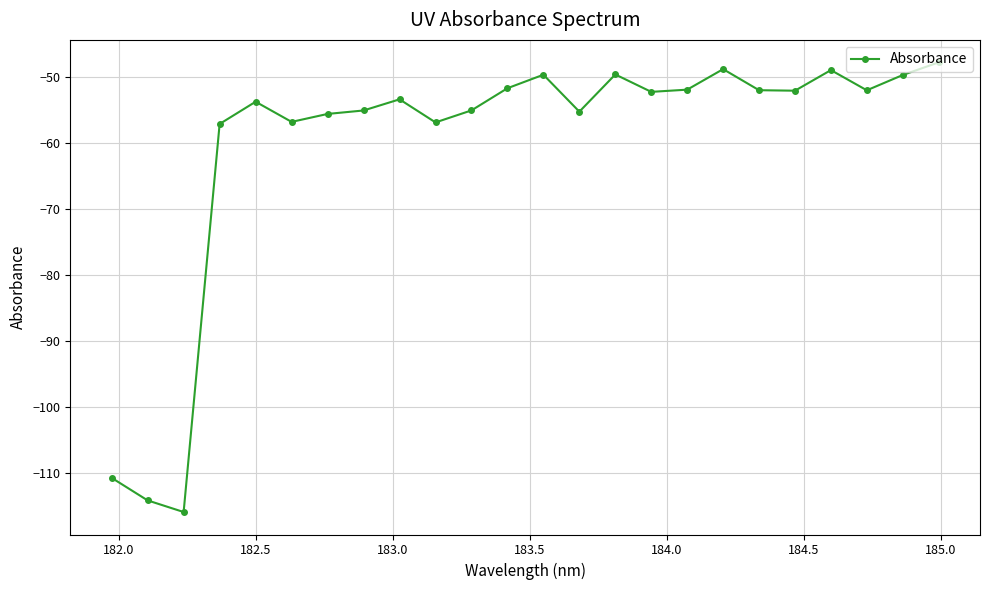

What is the difference between the maximum and second lowest values?

66.3